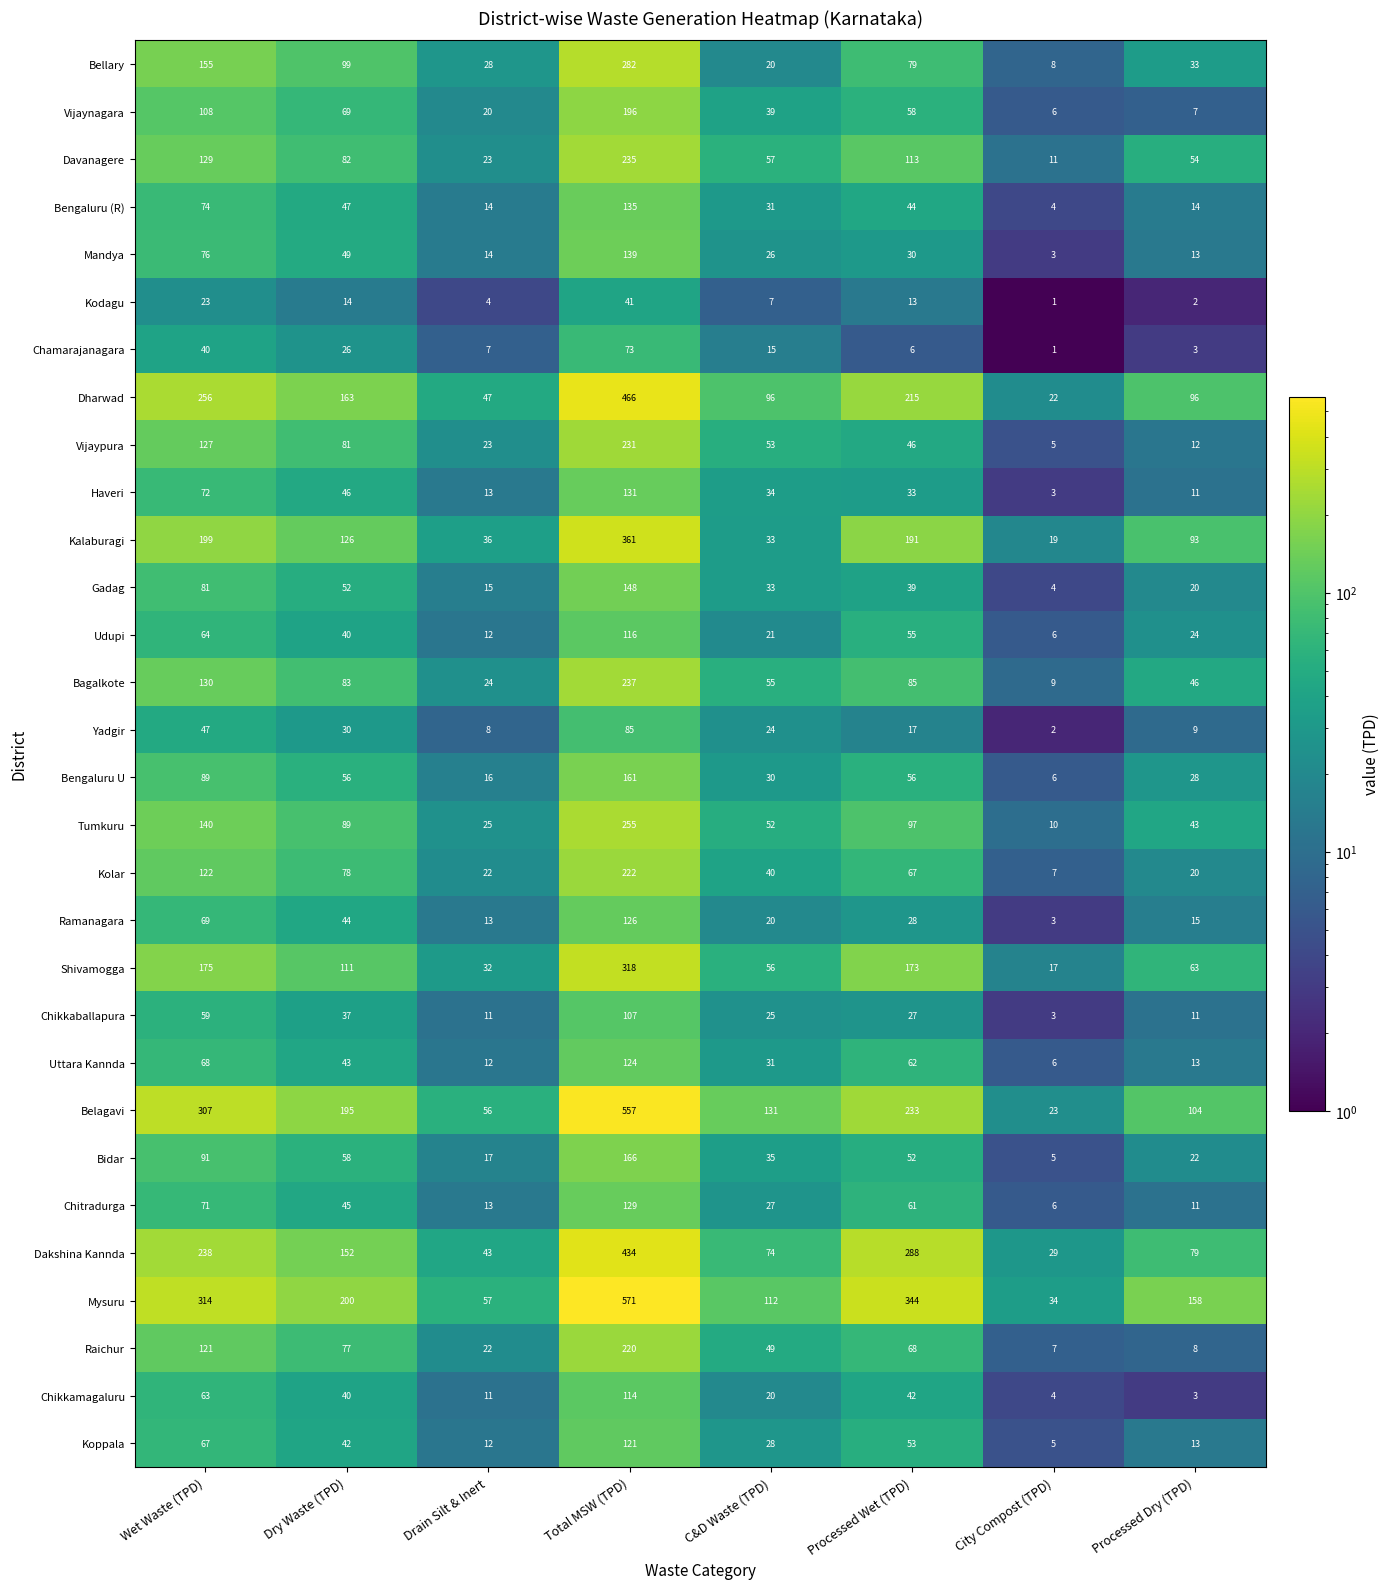

Count the number of data series in this chart.

30